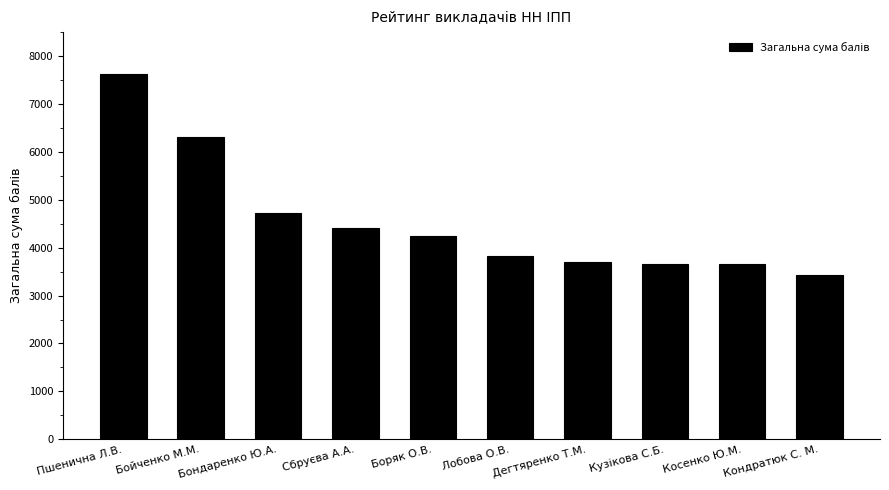

What is the change in value from Бондаренко Ю.А. to Сбруєва А.А.?

-311.0